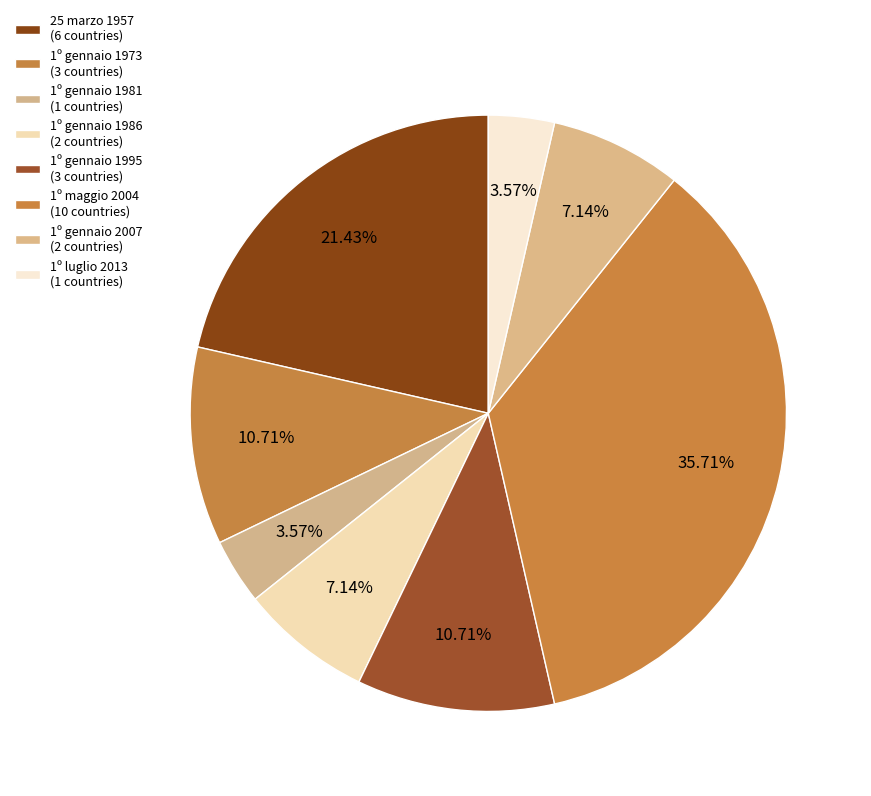

Is there a majority slice in this chart?

No